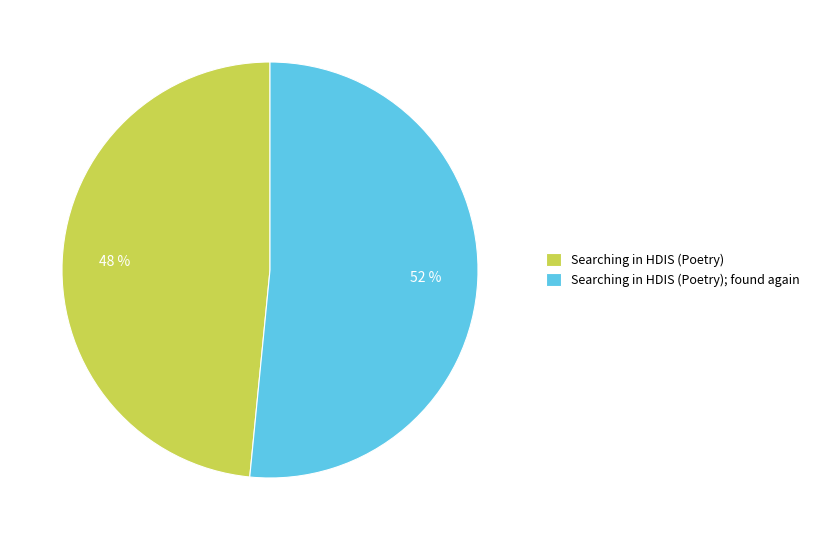

The Searching in HDIS (Poetry); found again slice represents 66% of the pie. True or false?

False